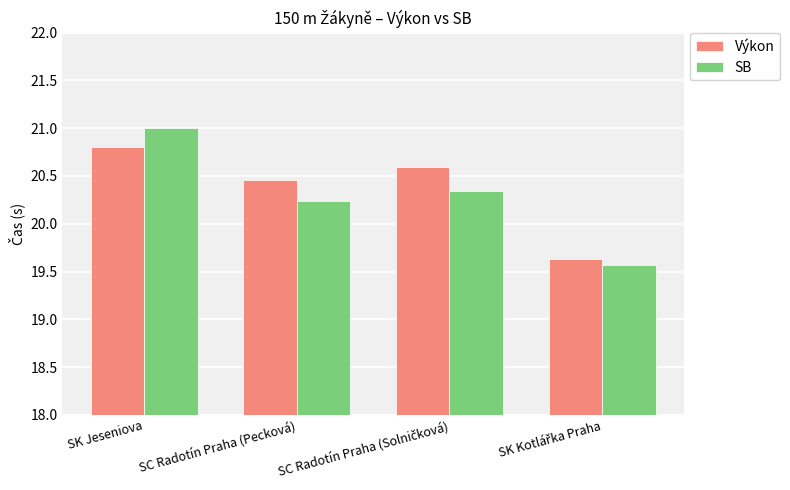

How many bars are there in total?

8